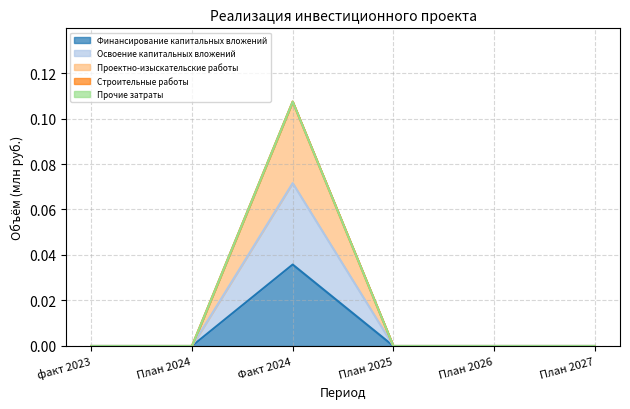

What is the value of the Проектно-изыскательские работы point at the 3rd from the left?

0.1